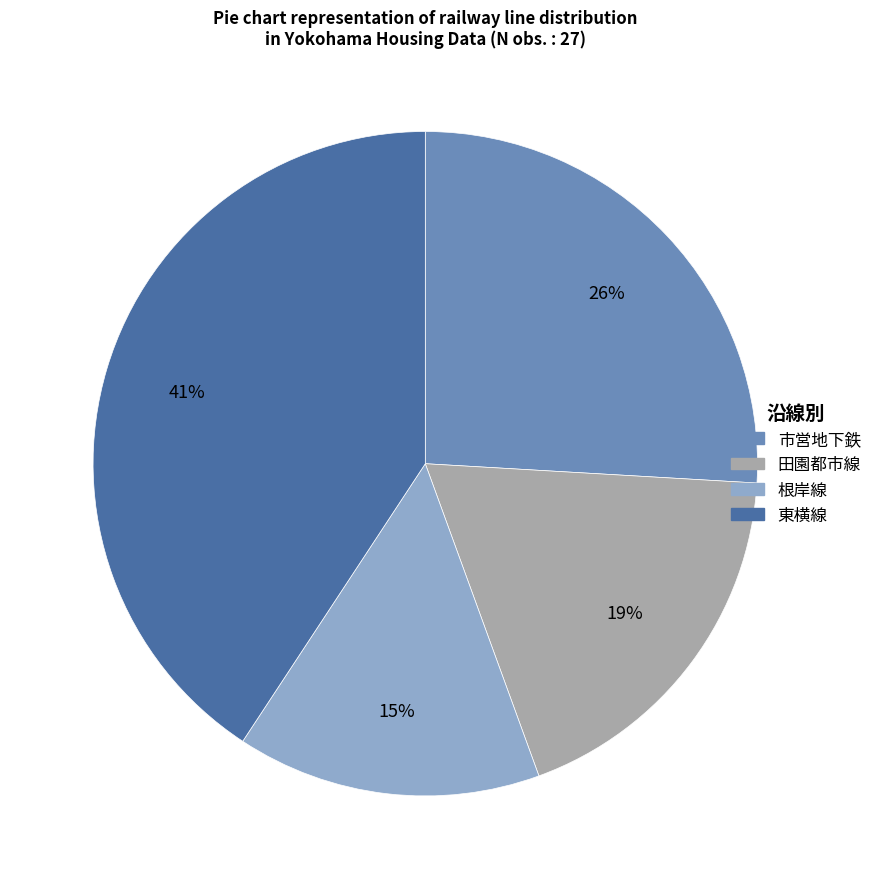

How many segments does this pie chart have?

4